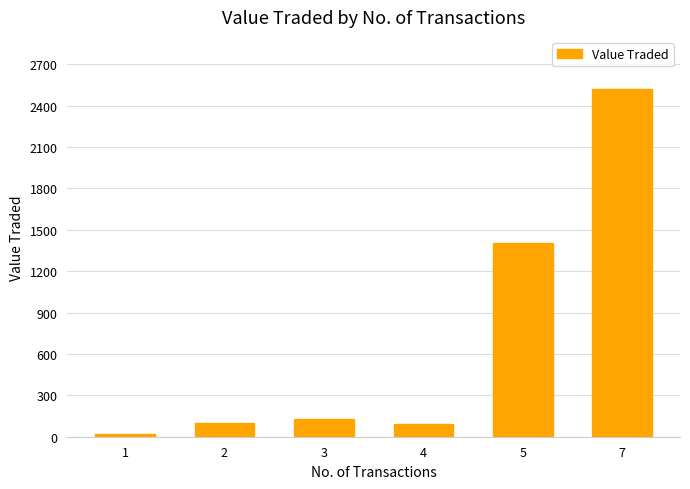

How many values are below 128?

3